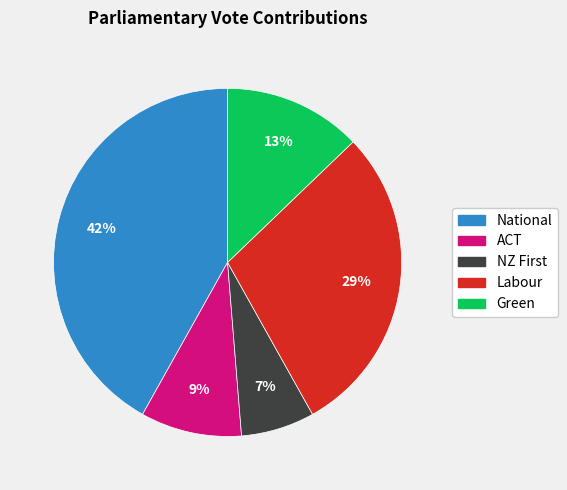

Is the sum of National and Green greater than half?

Yes